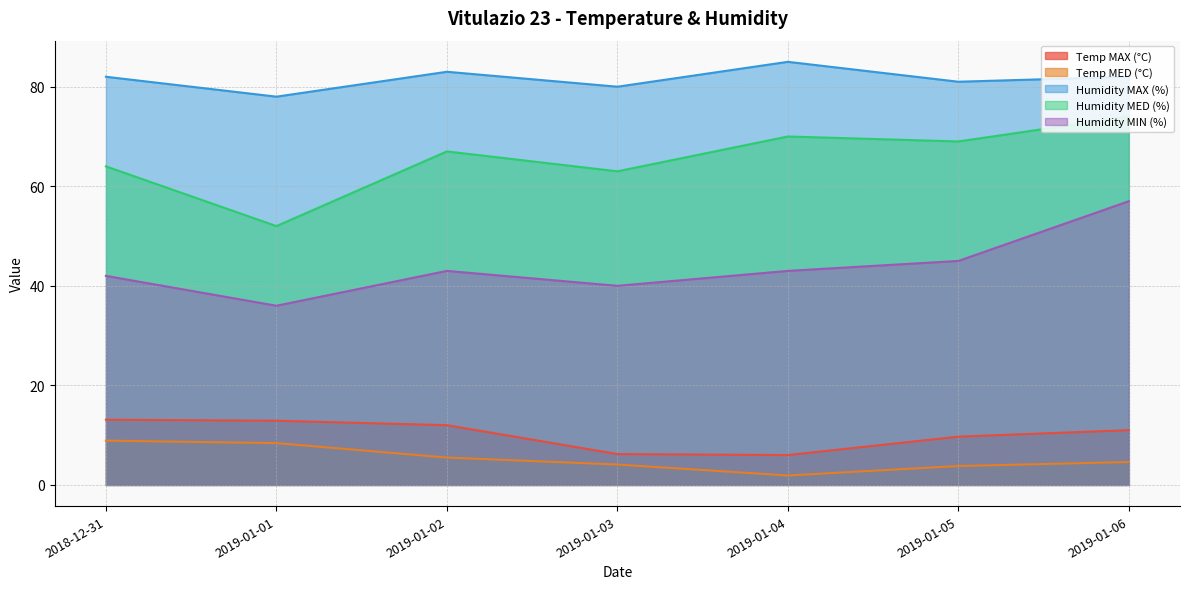

List the labels in order of Humidity MAX (%) value, largest first.

2019-01-04, 2019-01-02, 2018-12-31, 2019-01-06, 2019-01-05, 2019-01-03, 2019-01-01